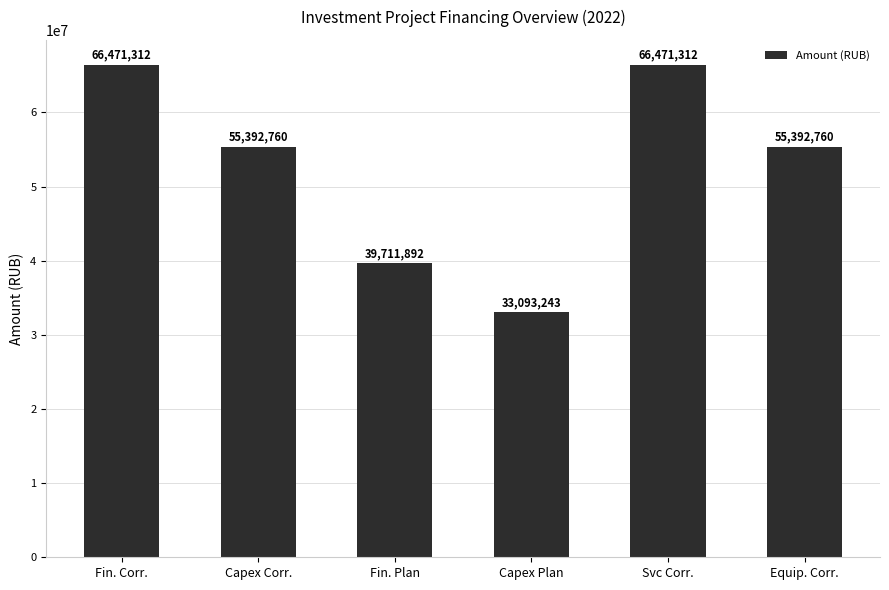

What is the smallest value displayed?

33093243